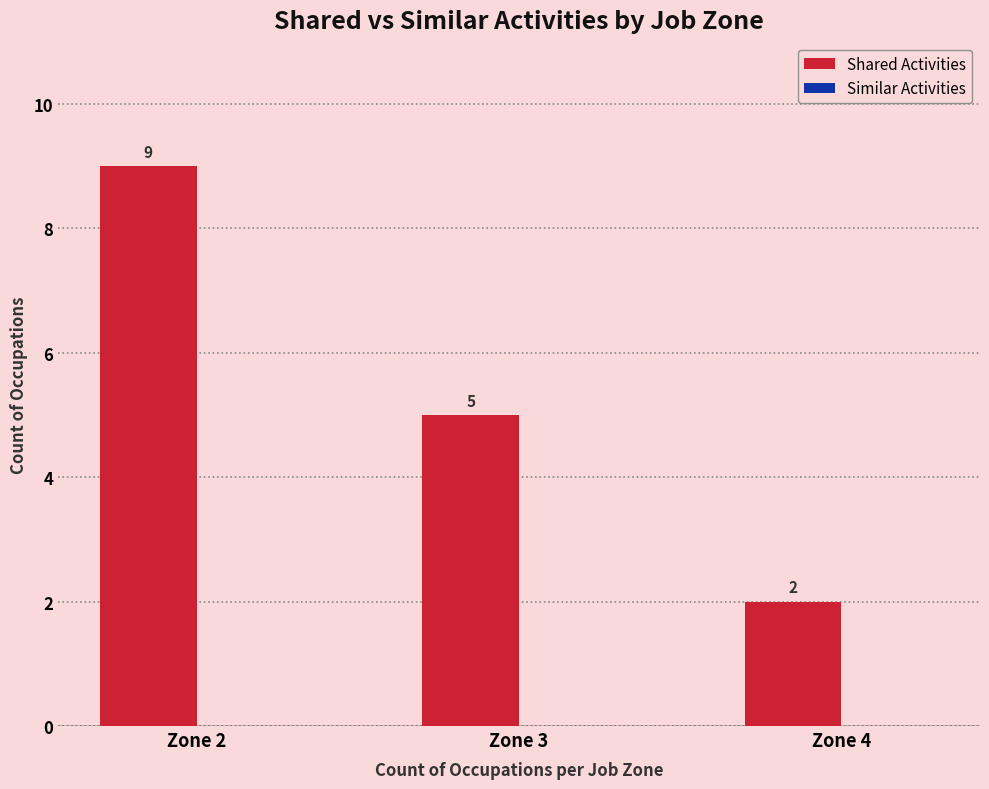

Reading left to right, what are all the values shown in this chart?

9	5	2